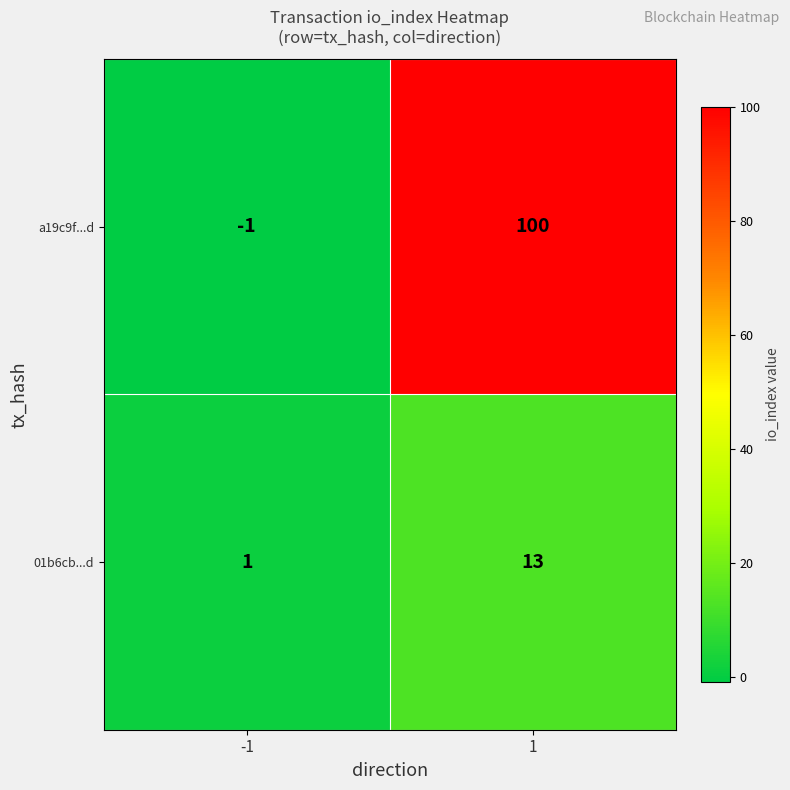

Reading right to left, what are all the values shown in this chart?

a19c9f...d: 1=100	-1=-1
01b6cb...d: 1=13	-1=1